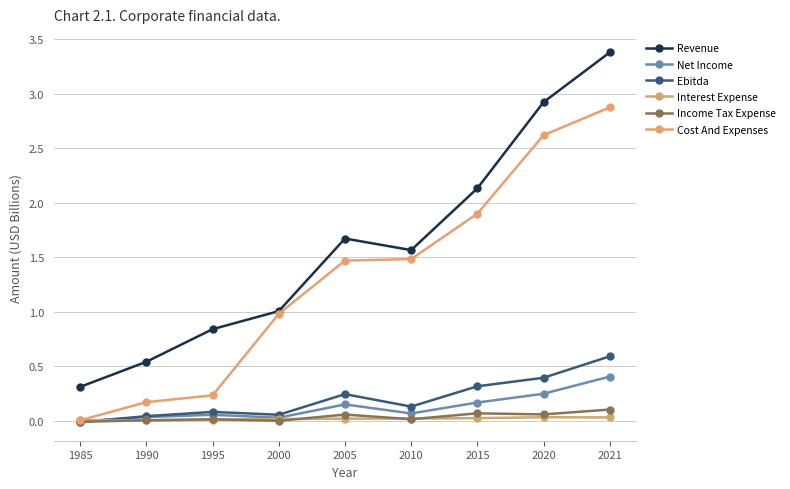

At which category does Interest Expense reach its first local peak?

2020